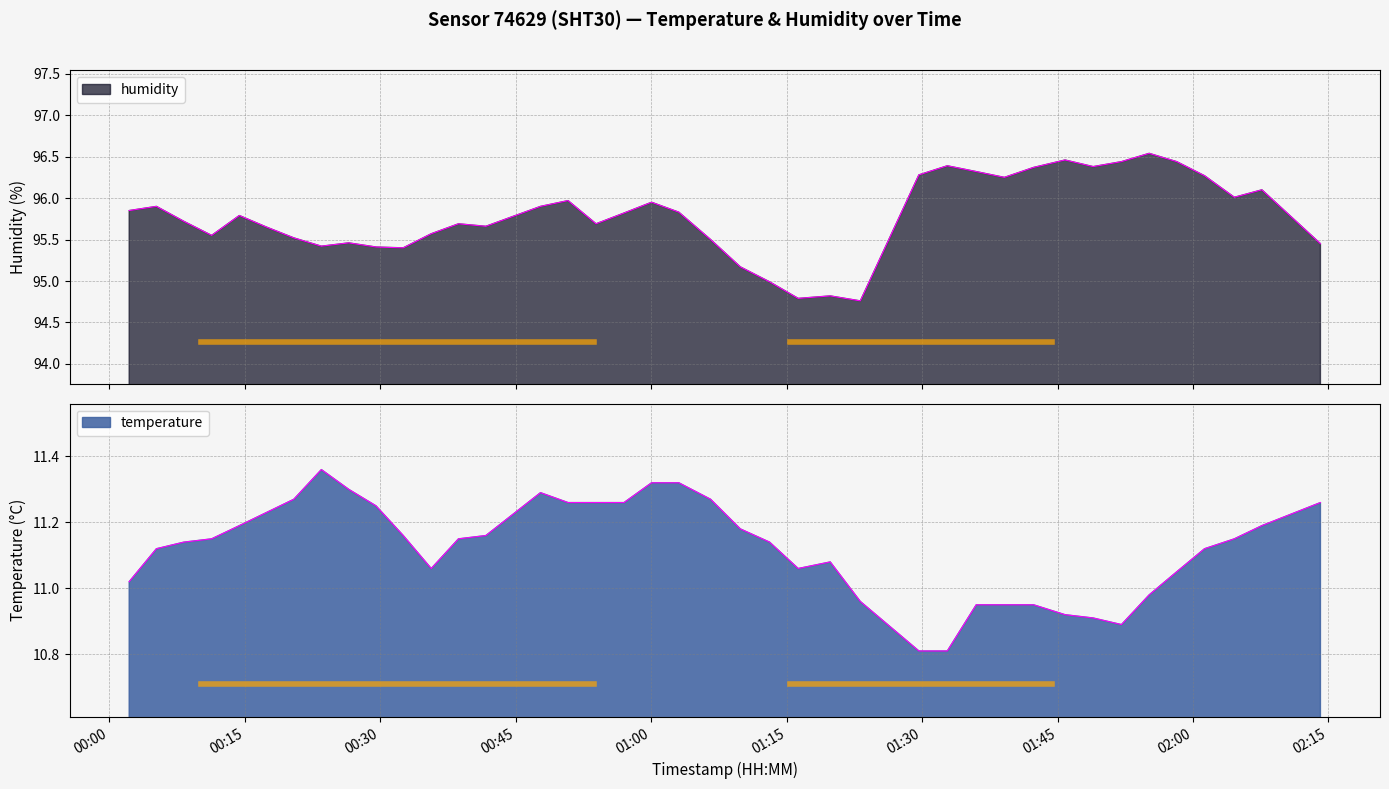

In humidity, how many points are lower than both neighbors (excluding endpoints)?

10